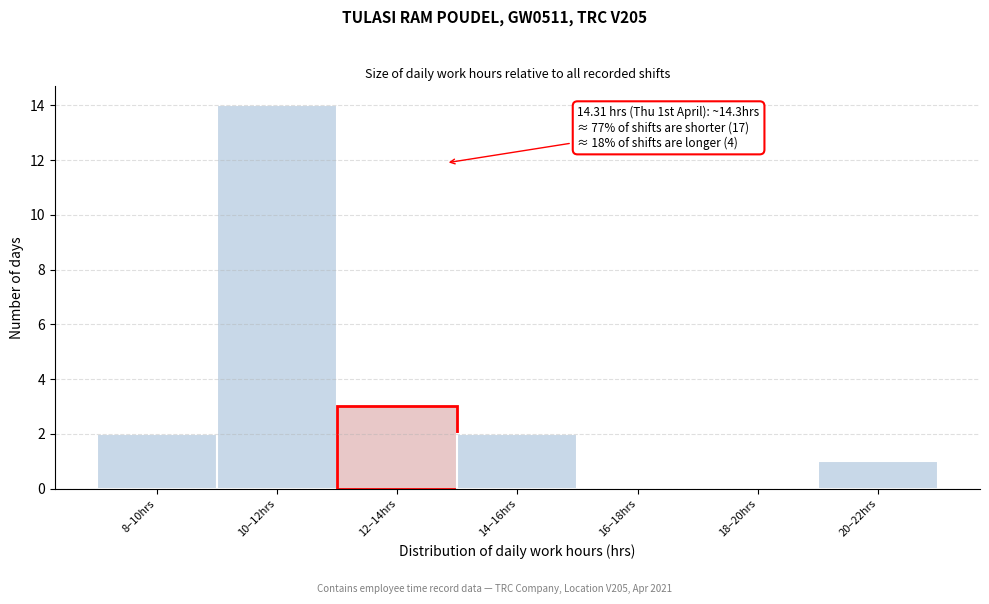

Reading left to right, what are all the values shown in this chart?

8–10hrs=2	10–12hrs=14	12–14hrs=3	14–16hrs=2	16–18hrs=0	18–20hrs=0	20–22hrs=1